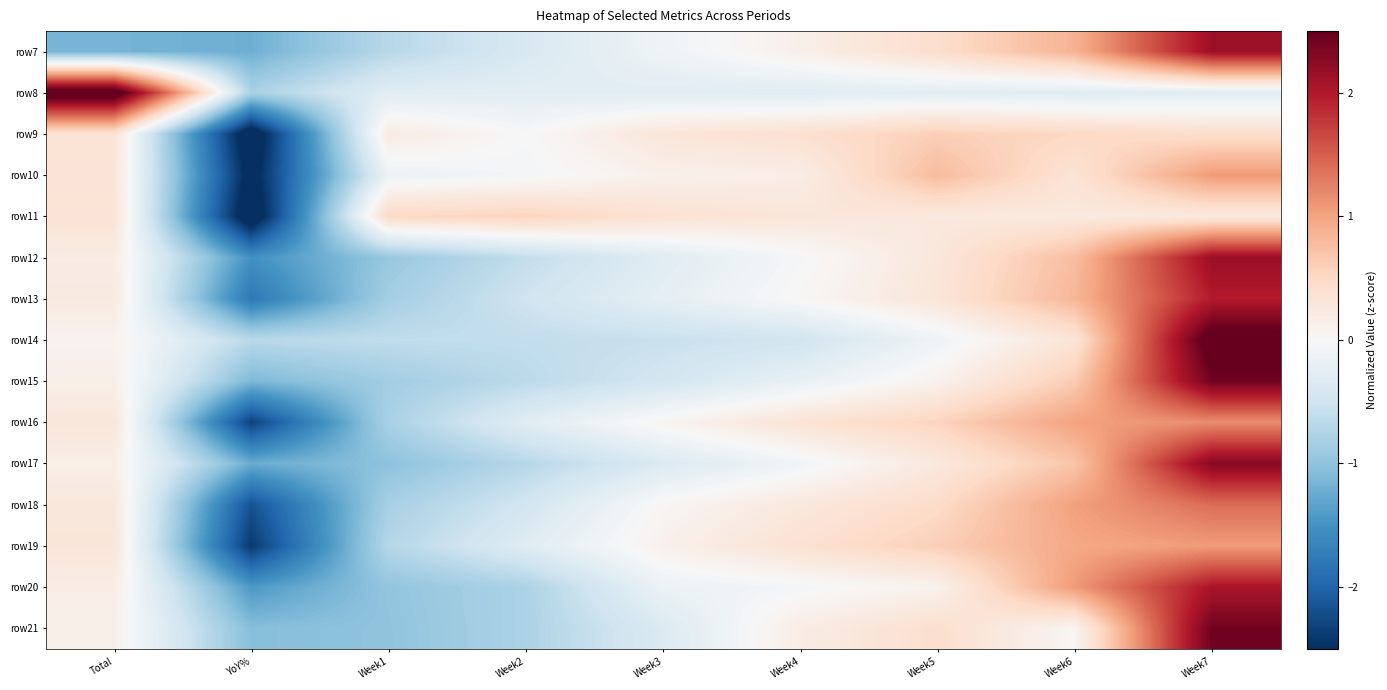

List the series in order of their peak value, lowest first.

row11, row9, row19, row10, row16, row18, row13, row20, row7, row12, row17, row15, row21, row14, row8